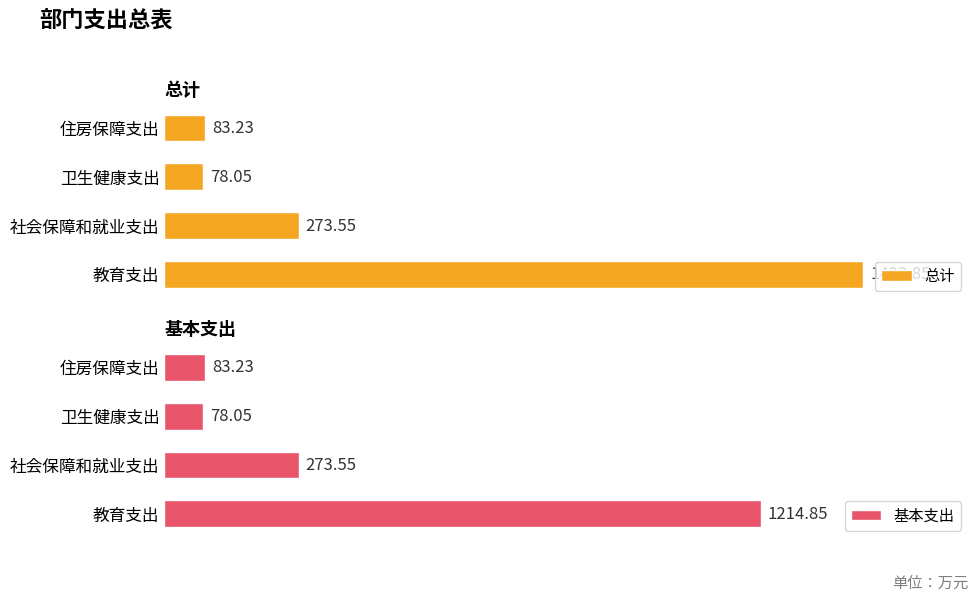

Reading left to right, transcribe all the data shown in this chart.

总计: 1423.8	273.6	78.0	83.2
基本支出: 1214.8	273.6	78.0	83.2